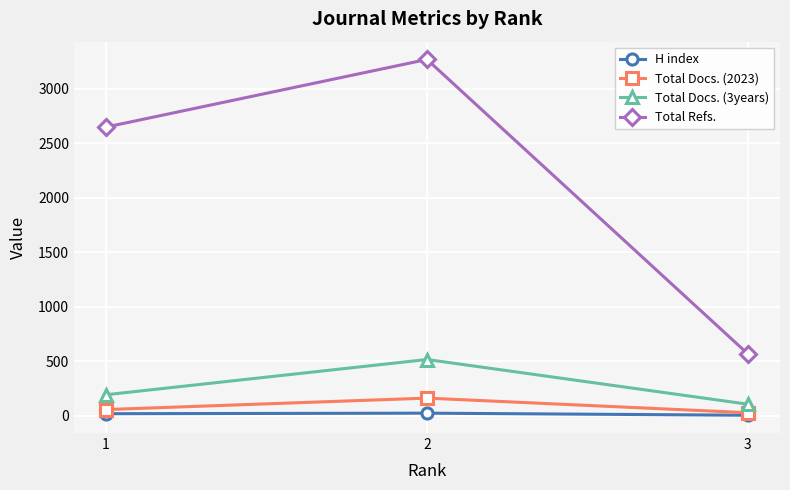

What is the difference between the second highest and minimum values in the Total Refs. series?

2080